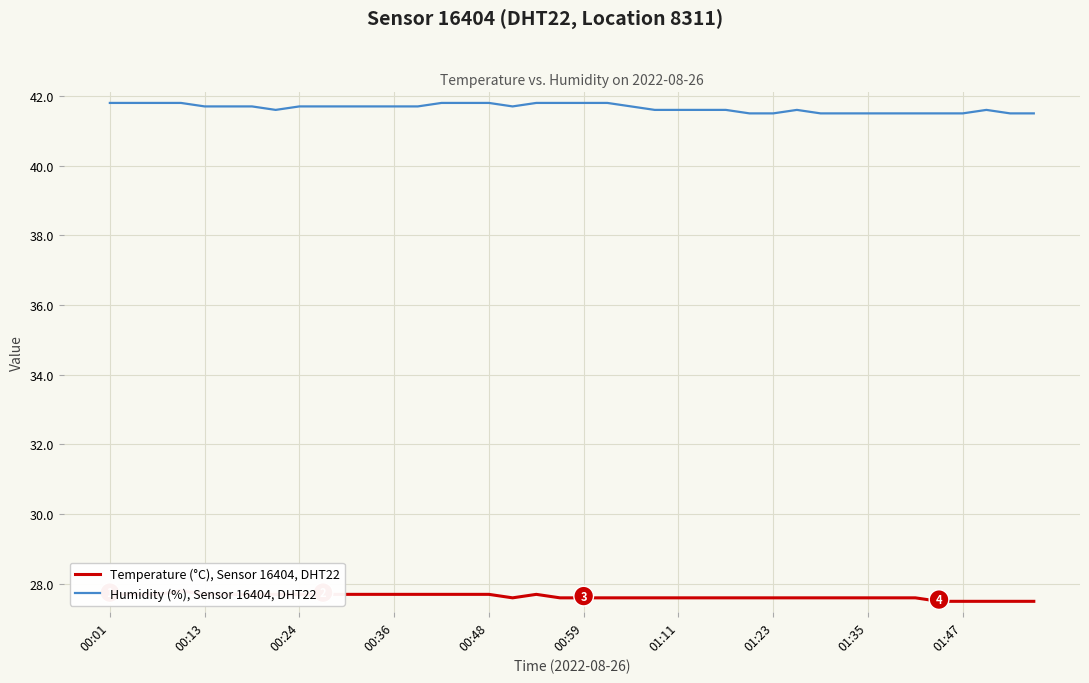

What is the highest value of the Humidity (%), Sensor 16404, DHT22 series?

41.8